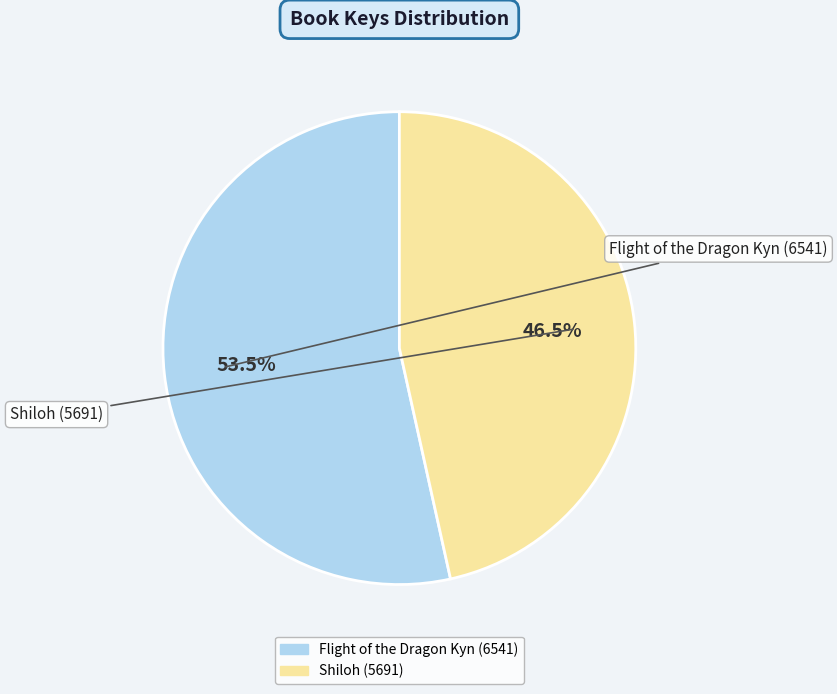

Is it true that Flight of the Dragon Kyn (6541) is 63% of the pie?

False